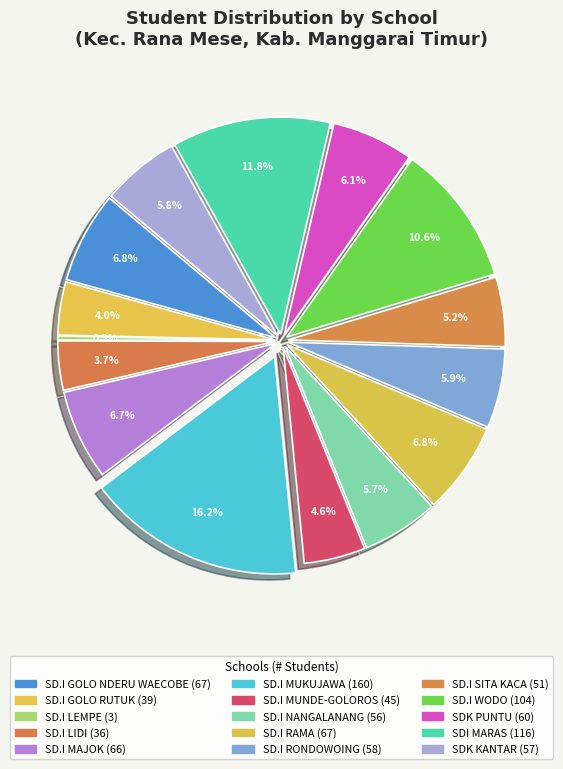

Does any single category account for the majority?

No